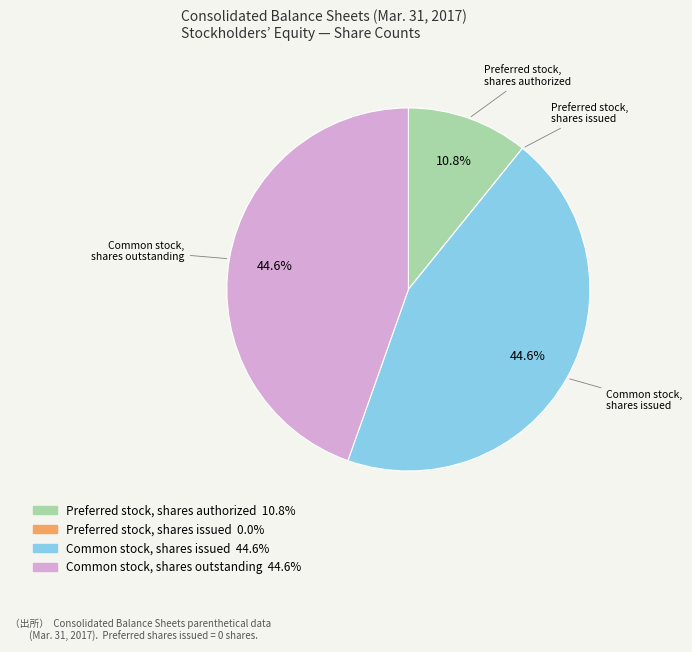

Combined, what portion of the pie is Preferred stock, shares authorized and Common stock, shares issued?

55.4%